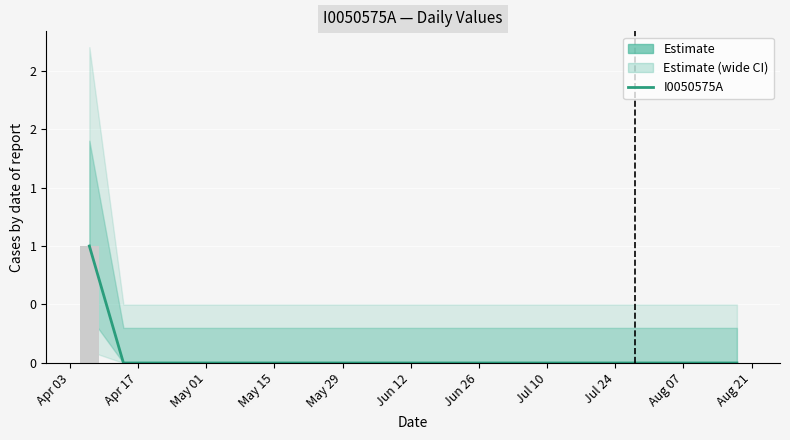

Reading right to left, transcribe all the data shown in this chart.

0	0	0	0	0	0	0	0	0	0	0	0	0	0	0	0	0	0	0	1